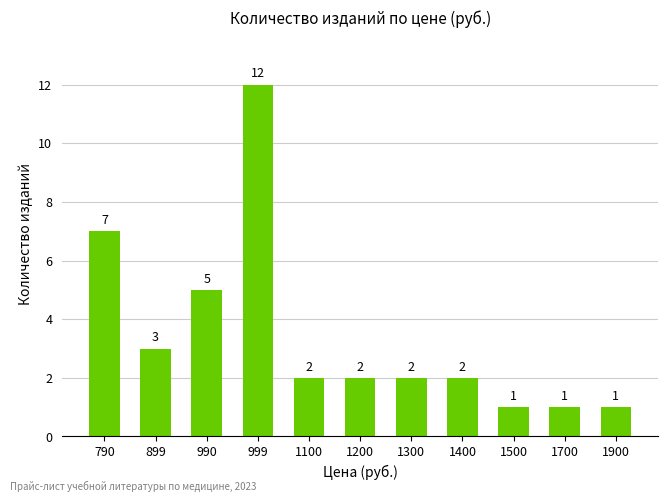

Is it true that the value at 1700 is 1?

True